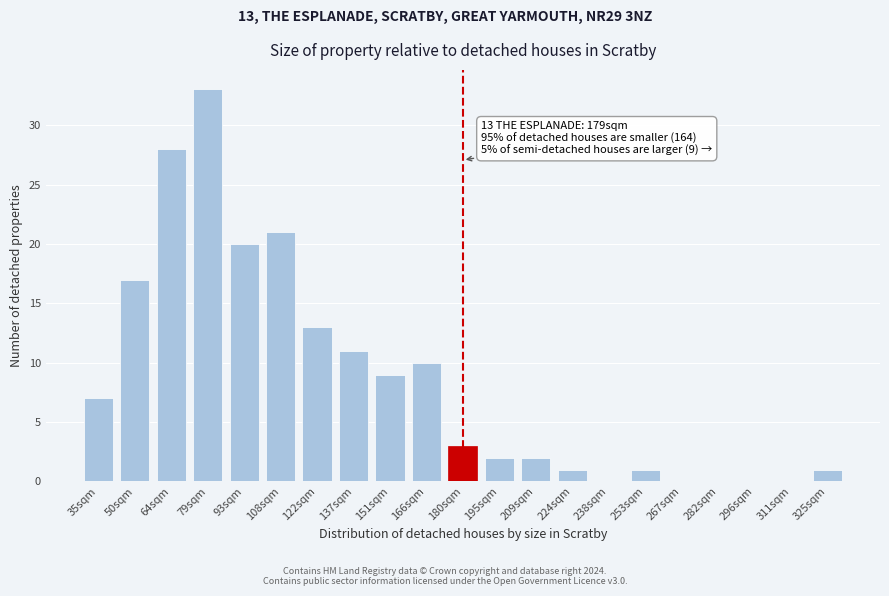

Reading left to right, list all the values displayed in this chart.

35sqm=7	50sqm=17	64sqm=28	79sqm=33	93sqm=20	108sqm=21	122sqm=13	137sqm=11	151sqm=9	166sqm=10	180sqm=3	195sqm=2	209sqm=2	224sqm=1	238sqm=0	253sqm=1	267sqm=0	282sqm=0	296sqm=0	311sqm=0	325sqm=1